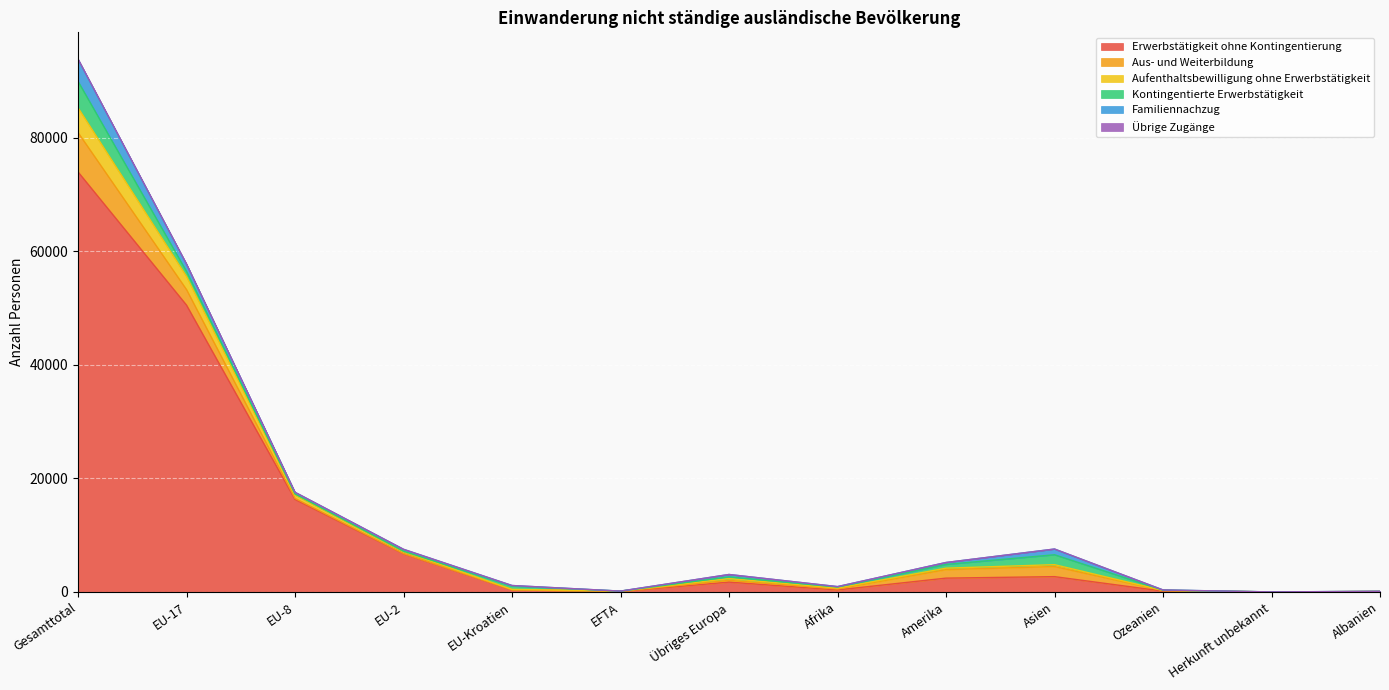

At which category is the sum across all series the highest?

Gesamttotal